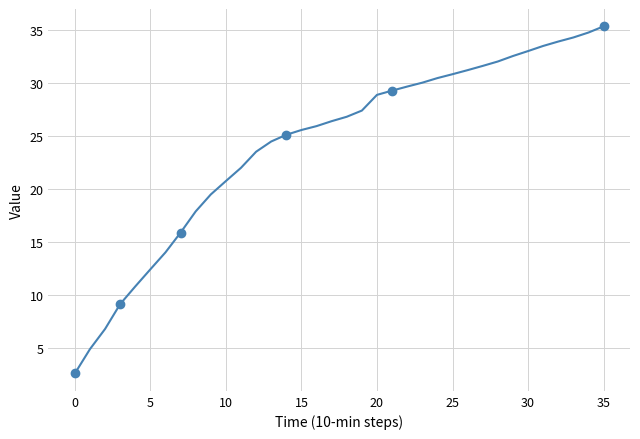

What is the label of the 12th point from the right?

24